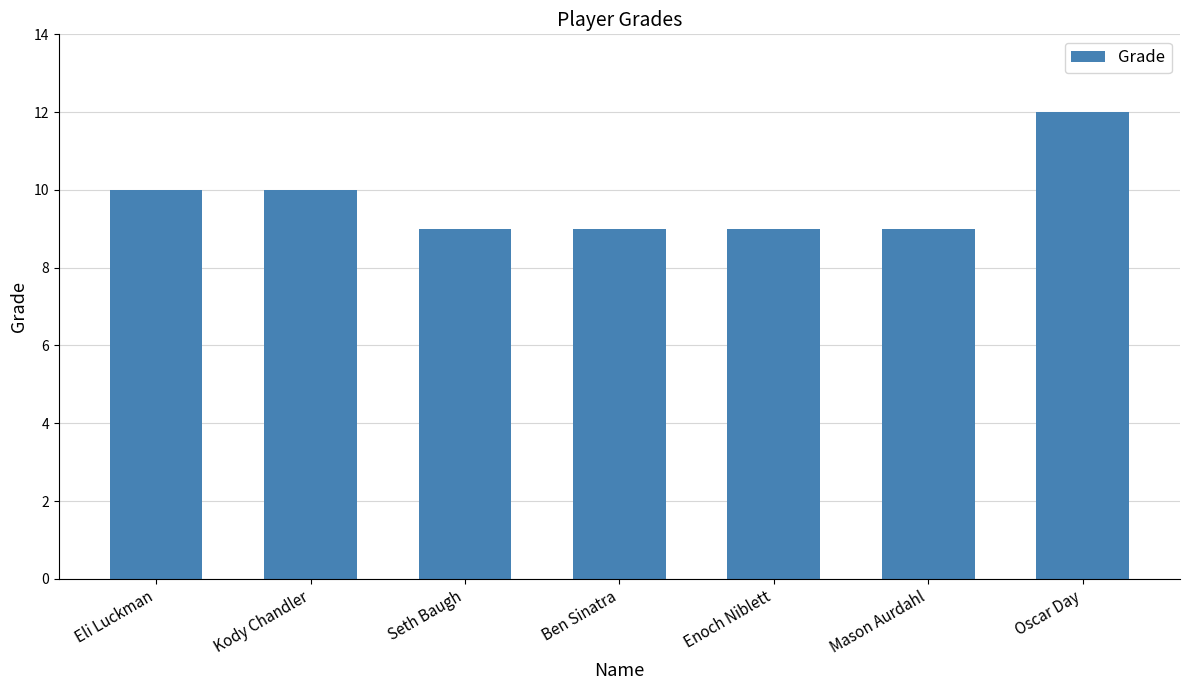

The value at Eli Luckman is 3. True or false?

False